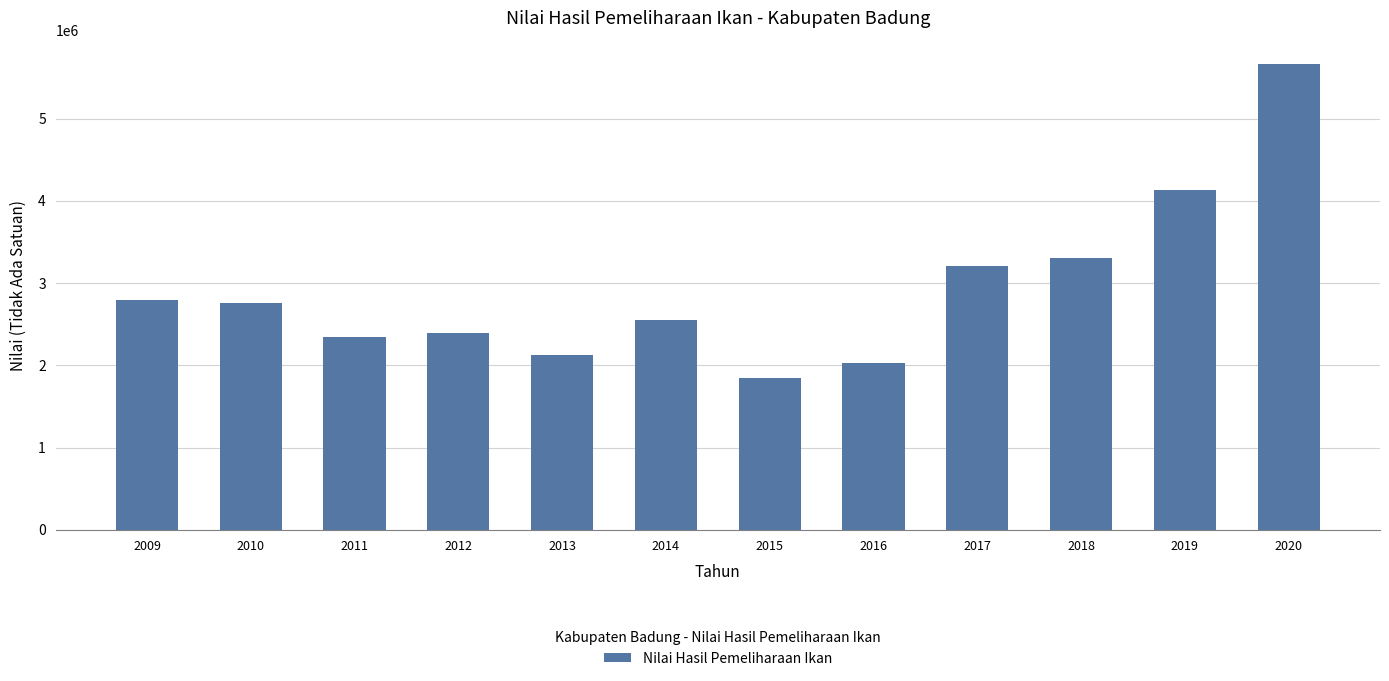

Which label corresponds to the largest value in the chart?

2020